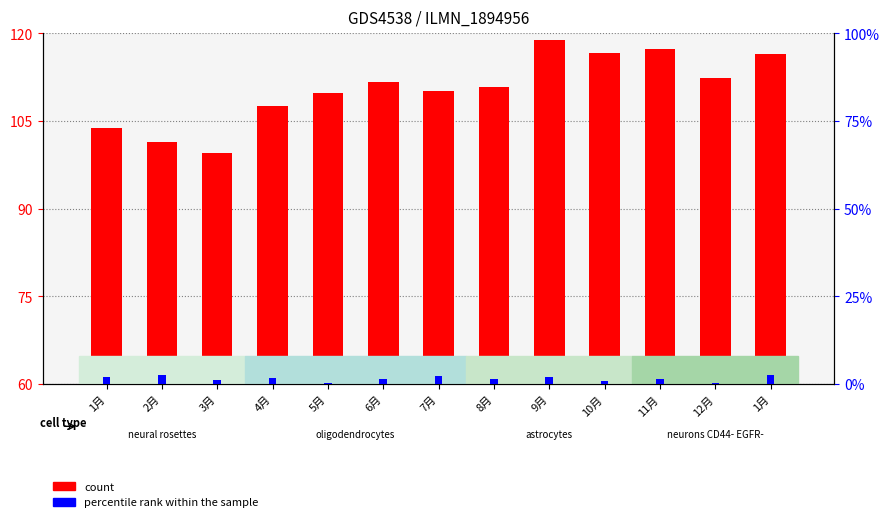

Which series has the largest total across all categories?

count